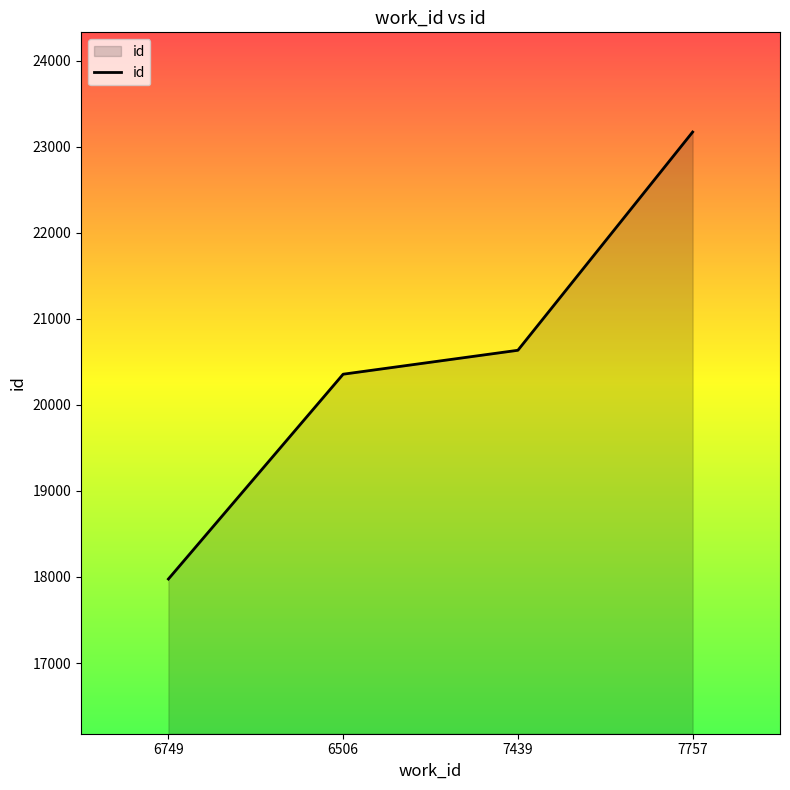

What is the minimum value shown in the chart?

17976